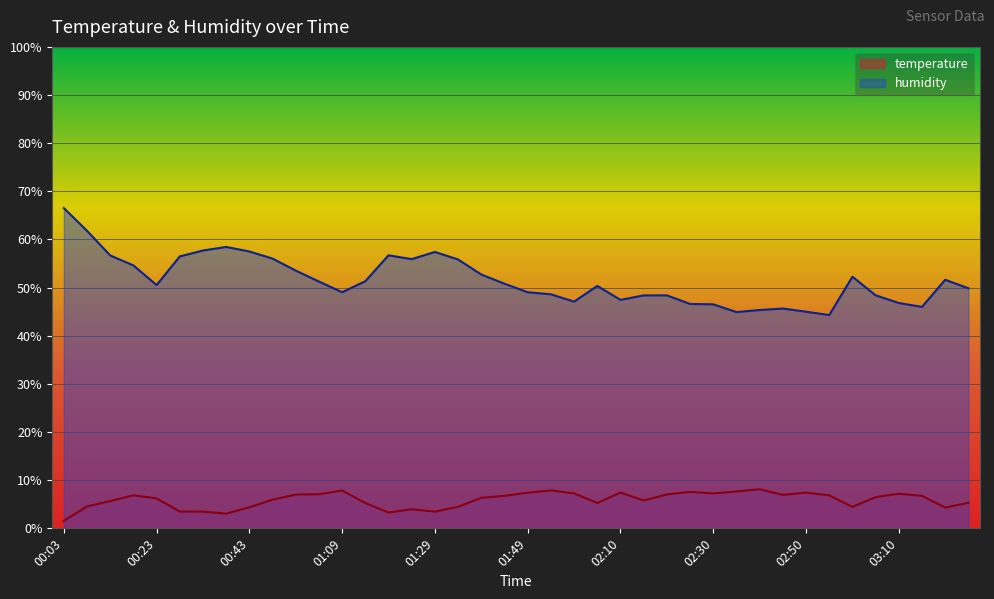

True or false: temperature has more than 1 points higher than both neighbors.

True